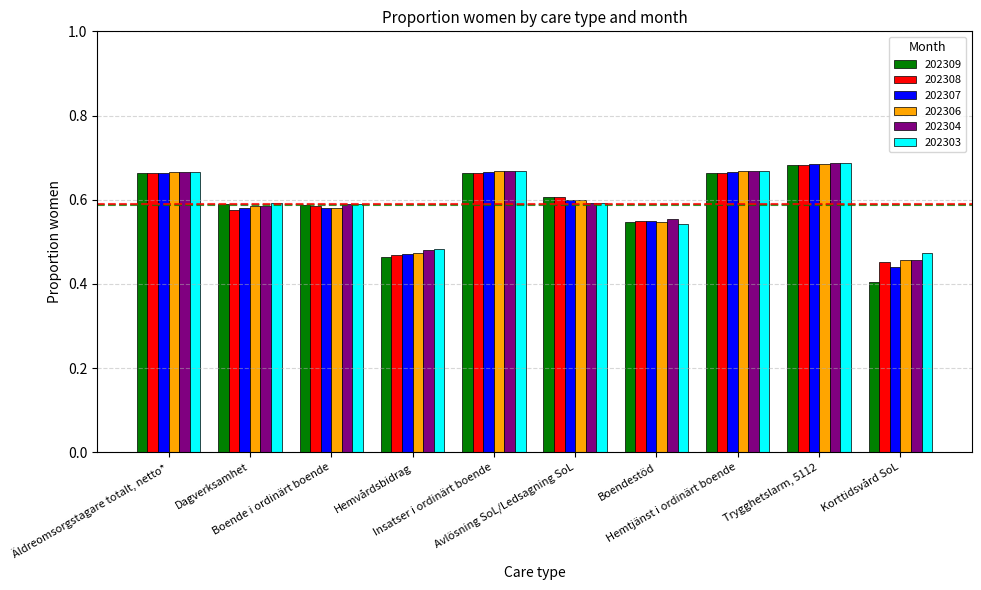

Between Boende i ordinärt boende and Trygghetslarm, 5112, which series saw the biggest shift?

202306